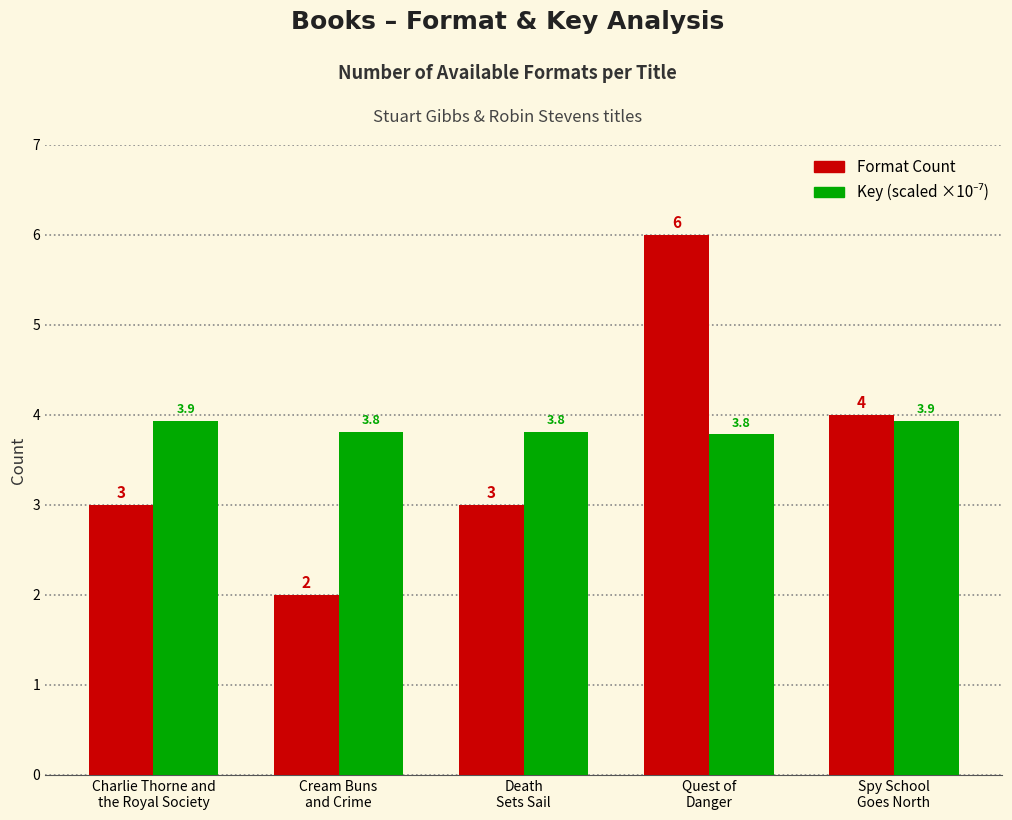

How many Format Count values are between 3 and 4?

3